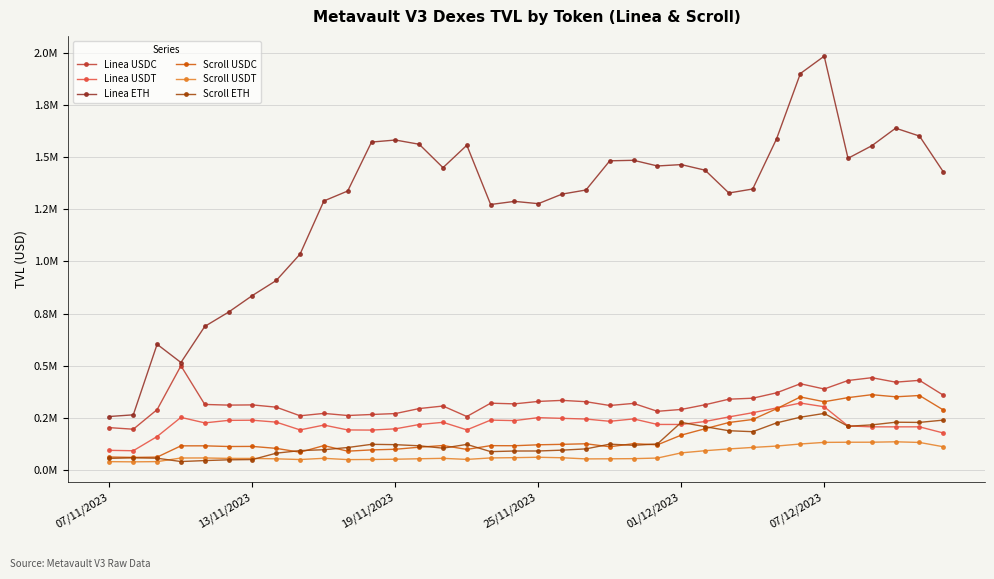

In Linea ETH, how many points are higher than both neighbors (excluding endpoints)?

8